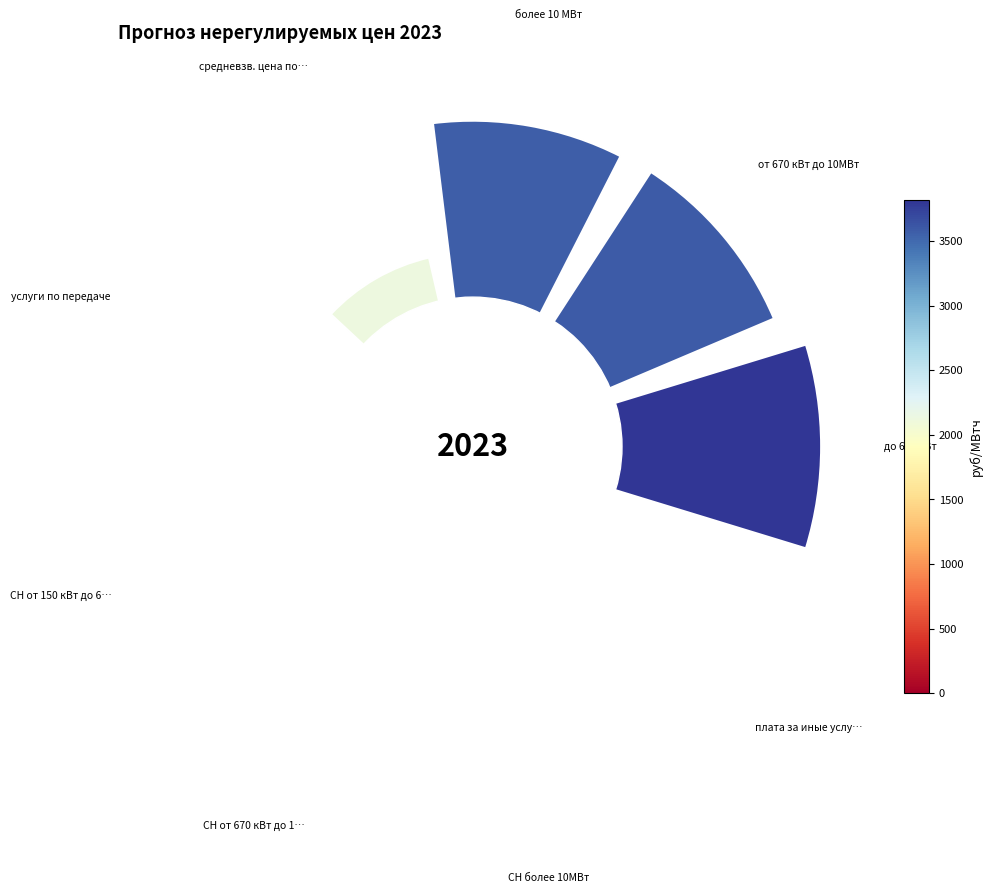

The плата за иные услуги slice represents 1% of the pie. True or false?

False